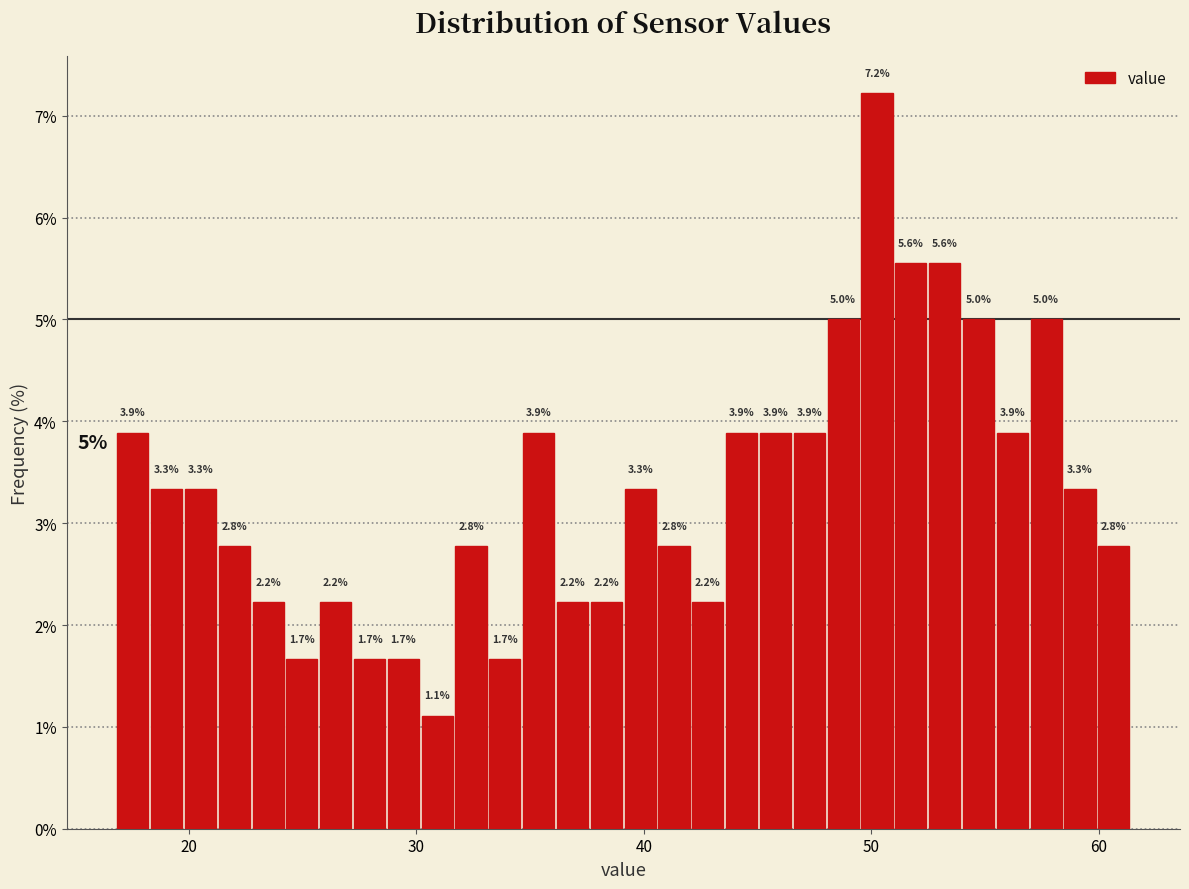

Read against the x-axis, roughly where is the centre of the tallest bar?

50